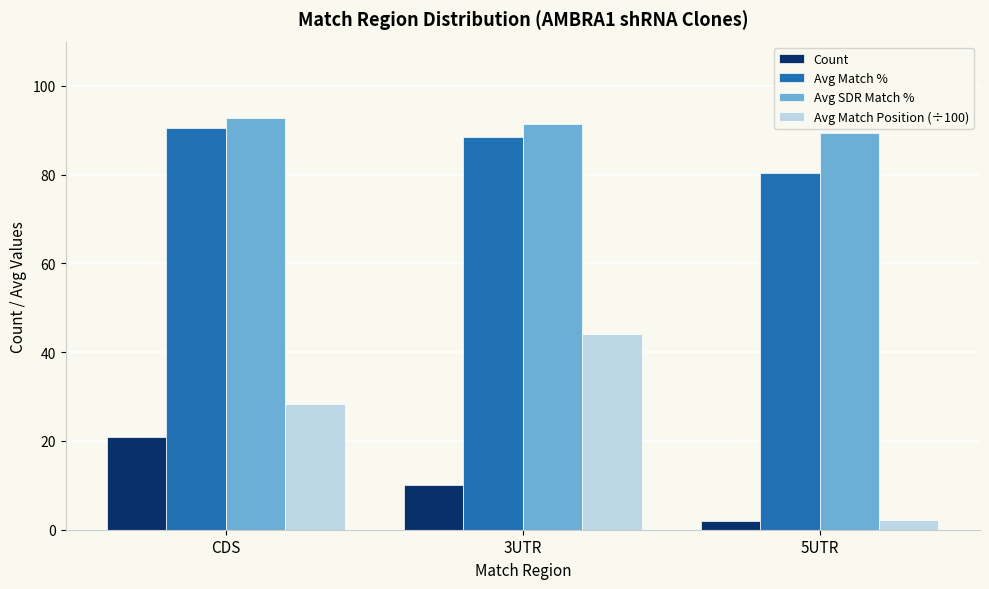

What is the sum of all Avg SDR Match % values?

273.6